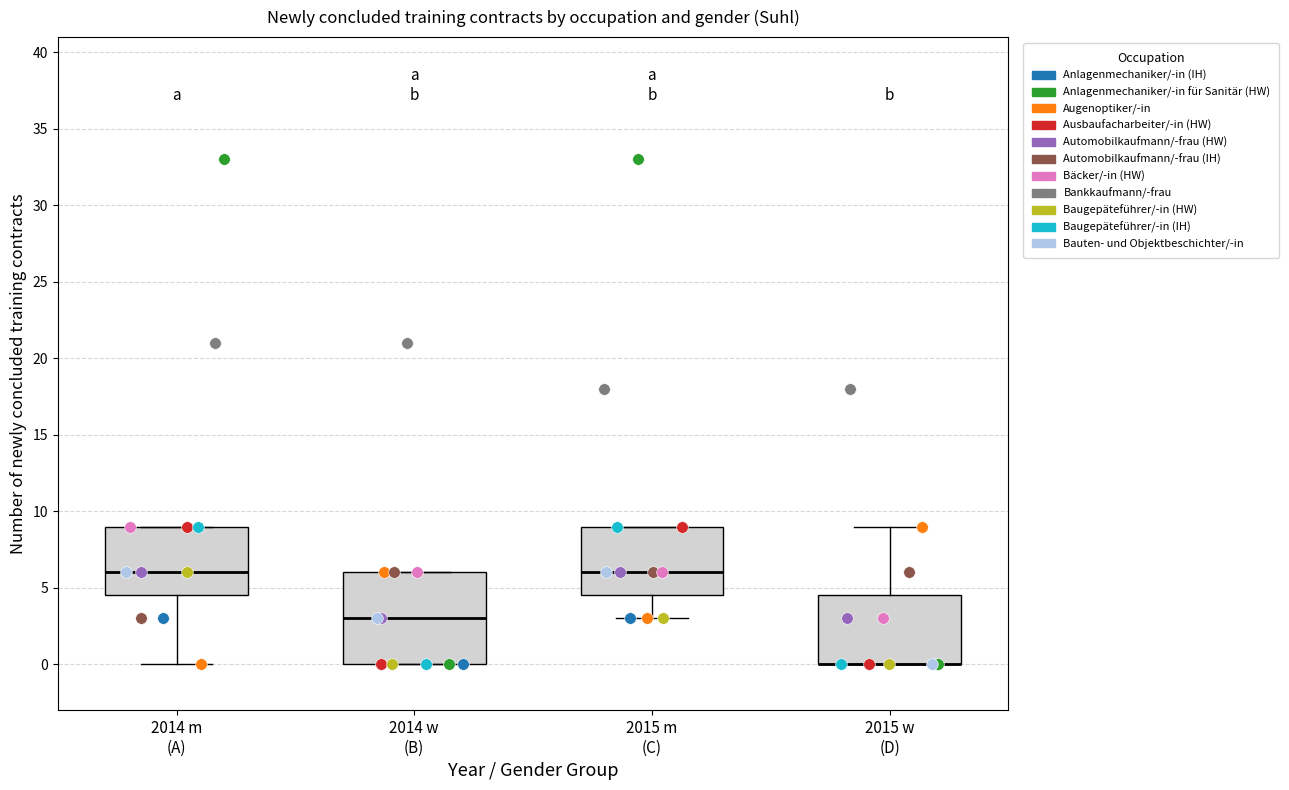

Where does the lower whisker of the box for 2014 m (A) end on the y-axis? The values are not printed on the chart, so give them approximately, as read against the axis.

0.0